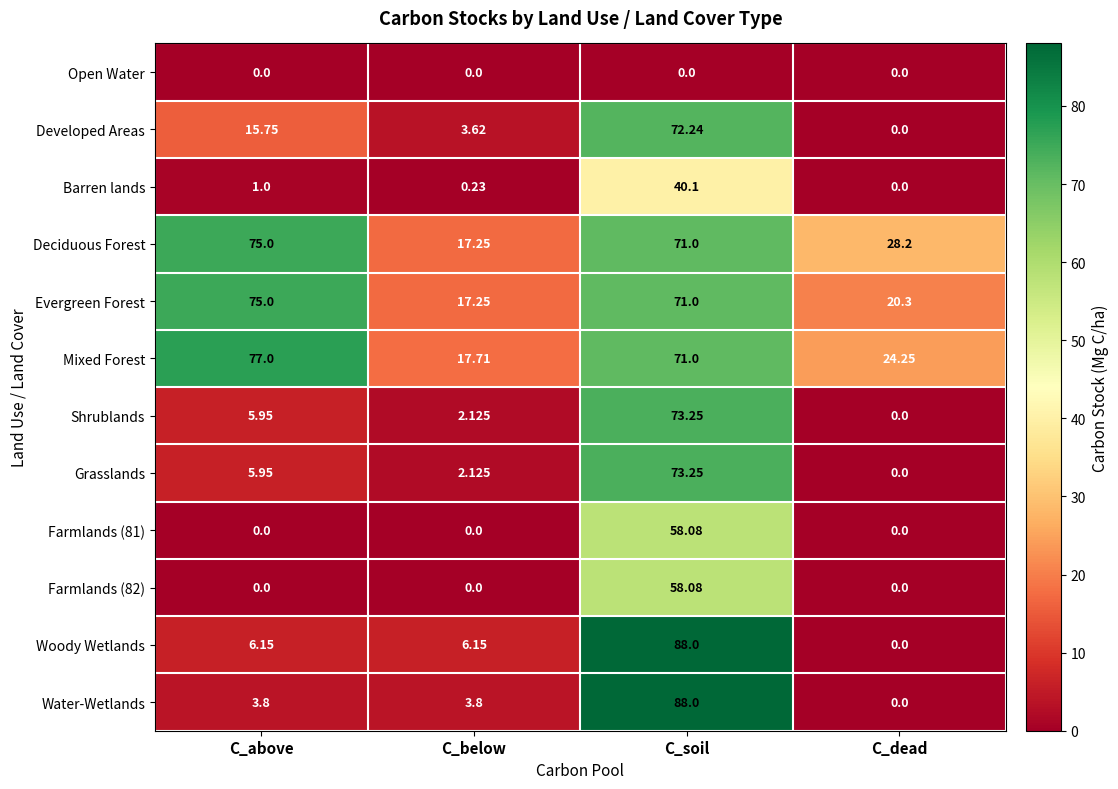

List the labels in order of Developed Areas value, largest first.

C_soil, C_above, C_below, C_dead